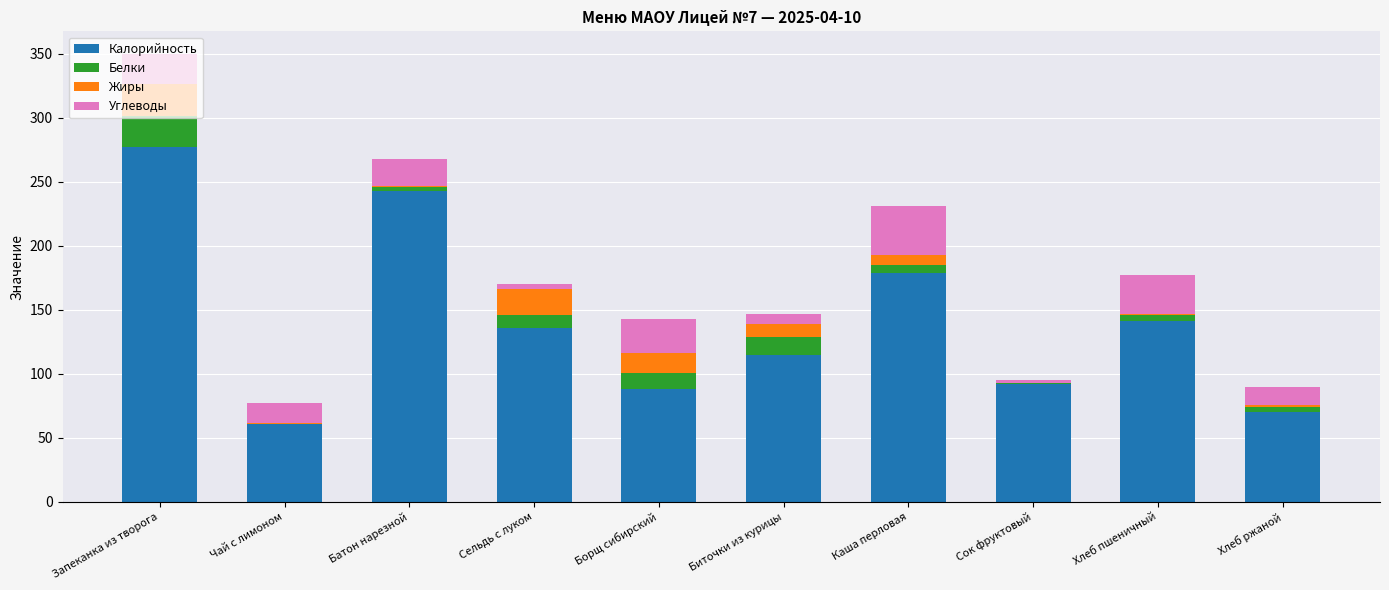

Which category has the highest value in the Калорийность series?

Запеканка из творога